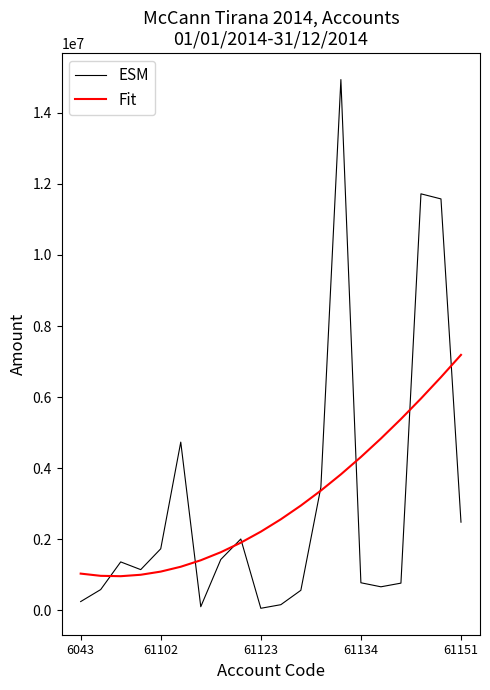

What are all the series names shown in the legend?

ESM, Fit